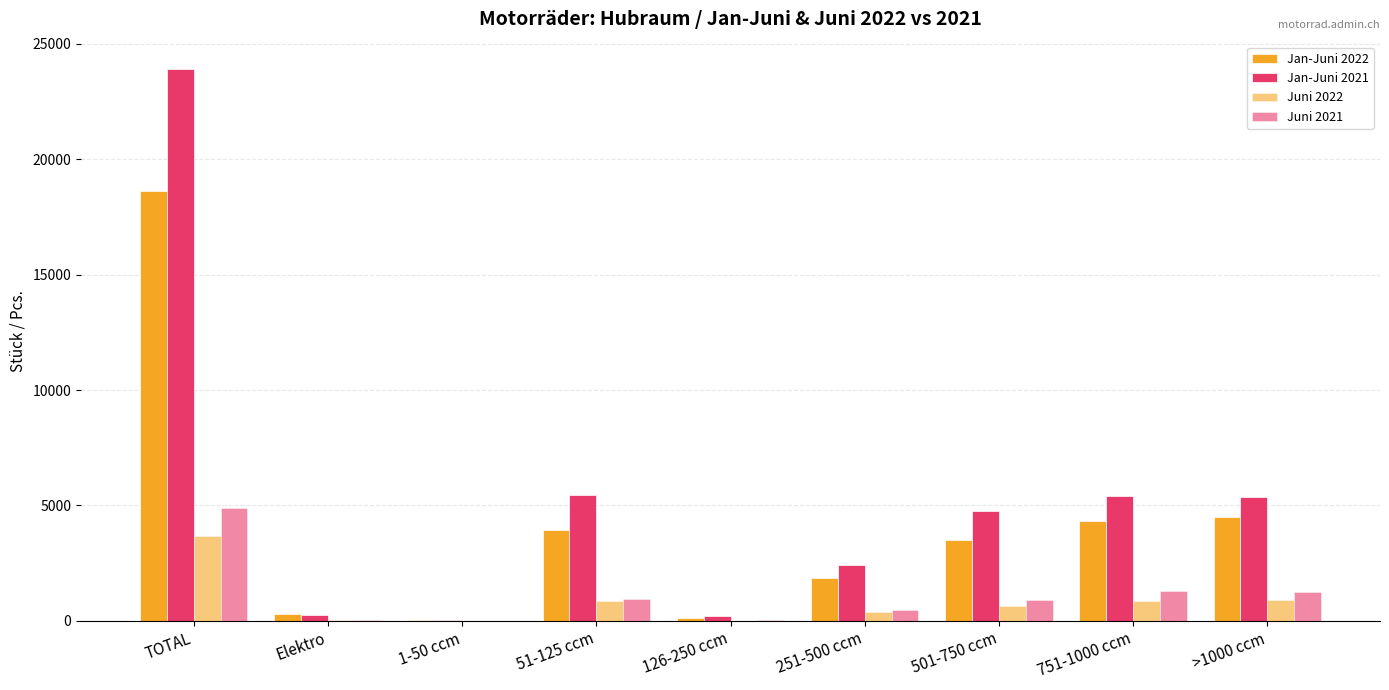

Count the number of categories in the chart.

9